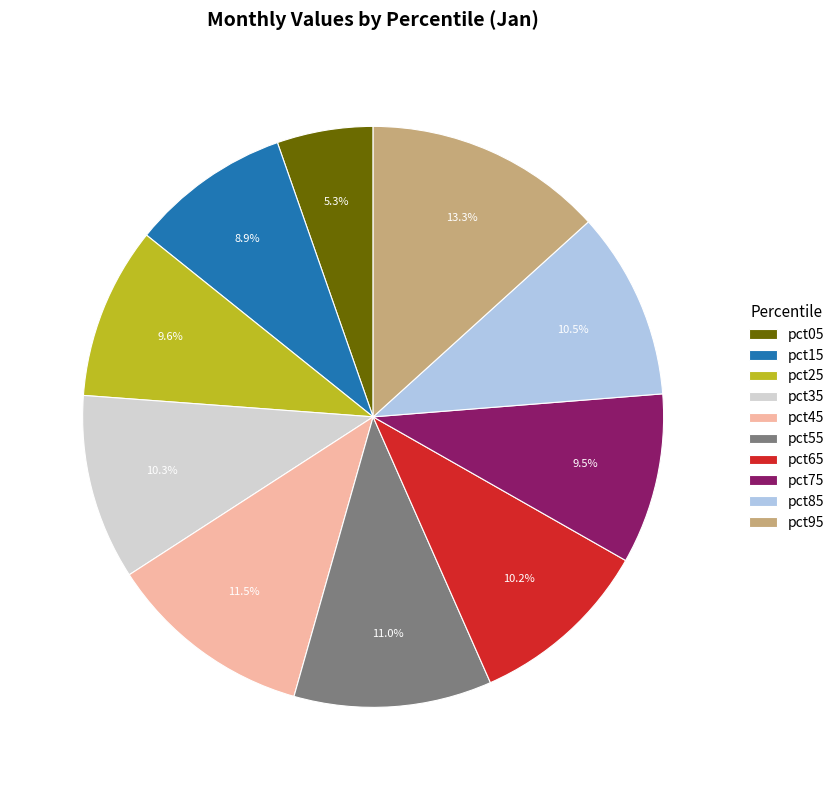

Which category has the smallest portion of the pie?

pct05